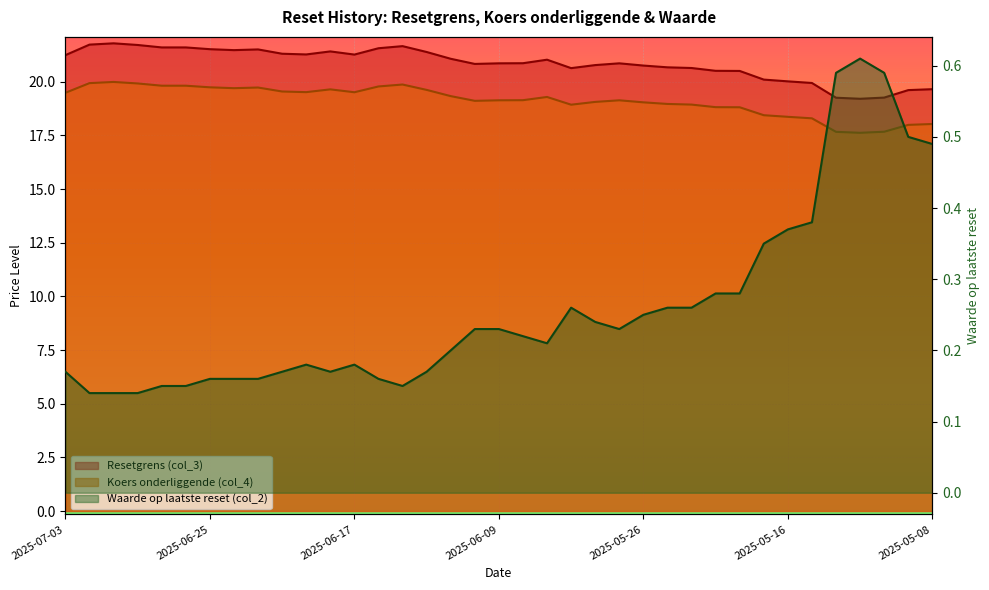

The value of Waarde op laatste reset (col_2) at 2025-06-09 is 0.2. True or false?

True